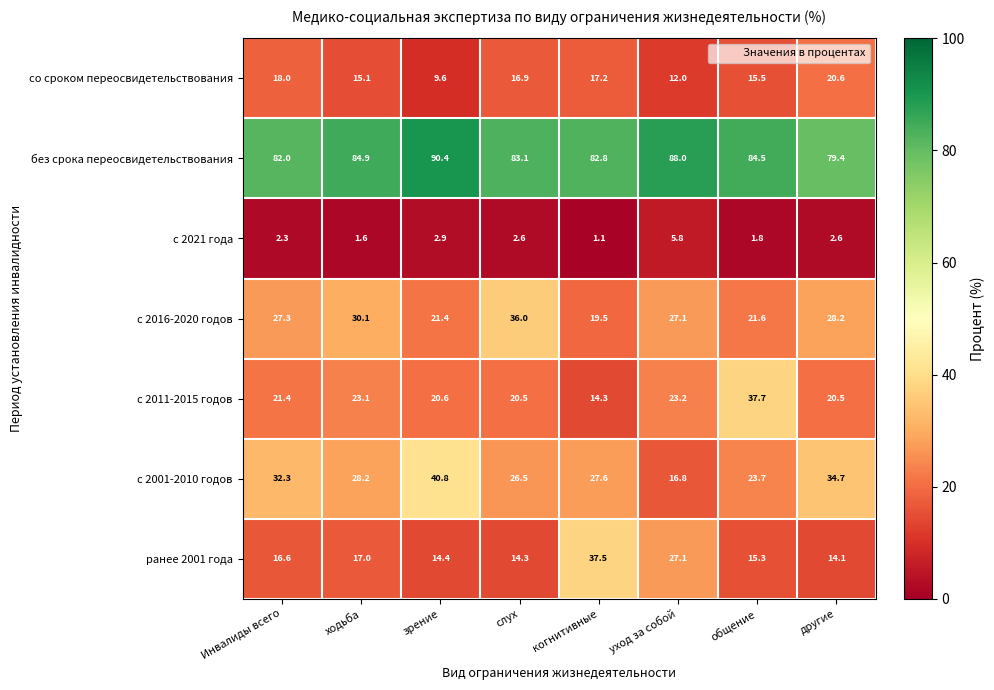

Rank the series by their maximum value, from highest to lowest.

без срока переосвидетельствования, с 2001-2010 годов, с 2011-2015 годов, ранее 2001 года, с 2016-2020 годов, со сроком переосвидетельствования, с 2021 года